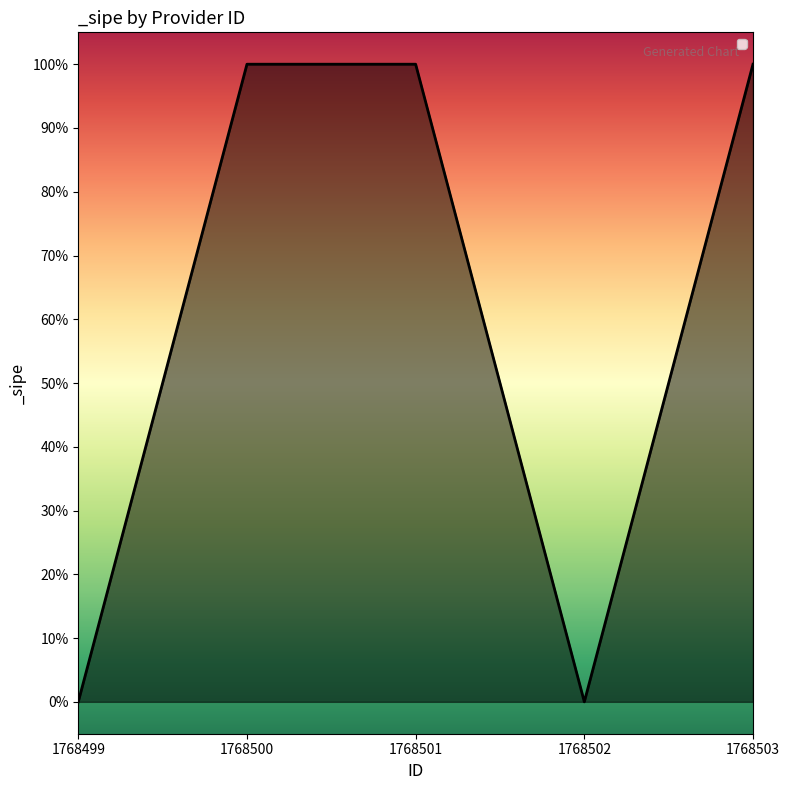

The value at 1768502 is 0. True or false?

True